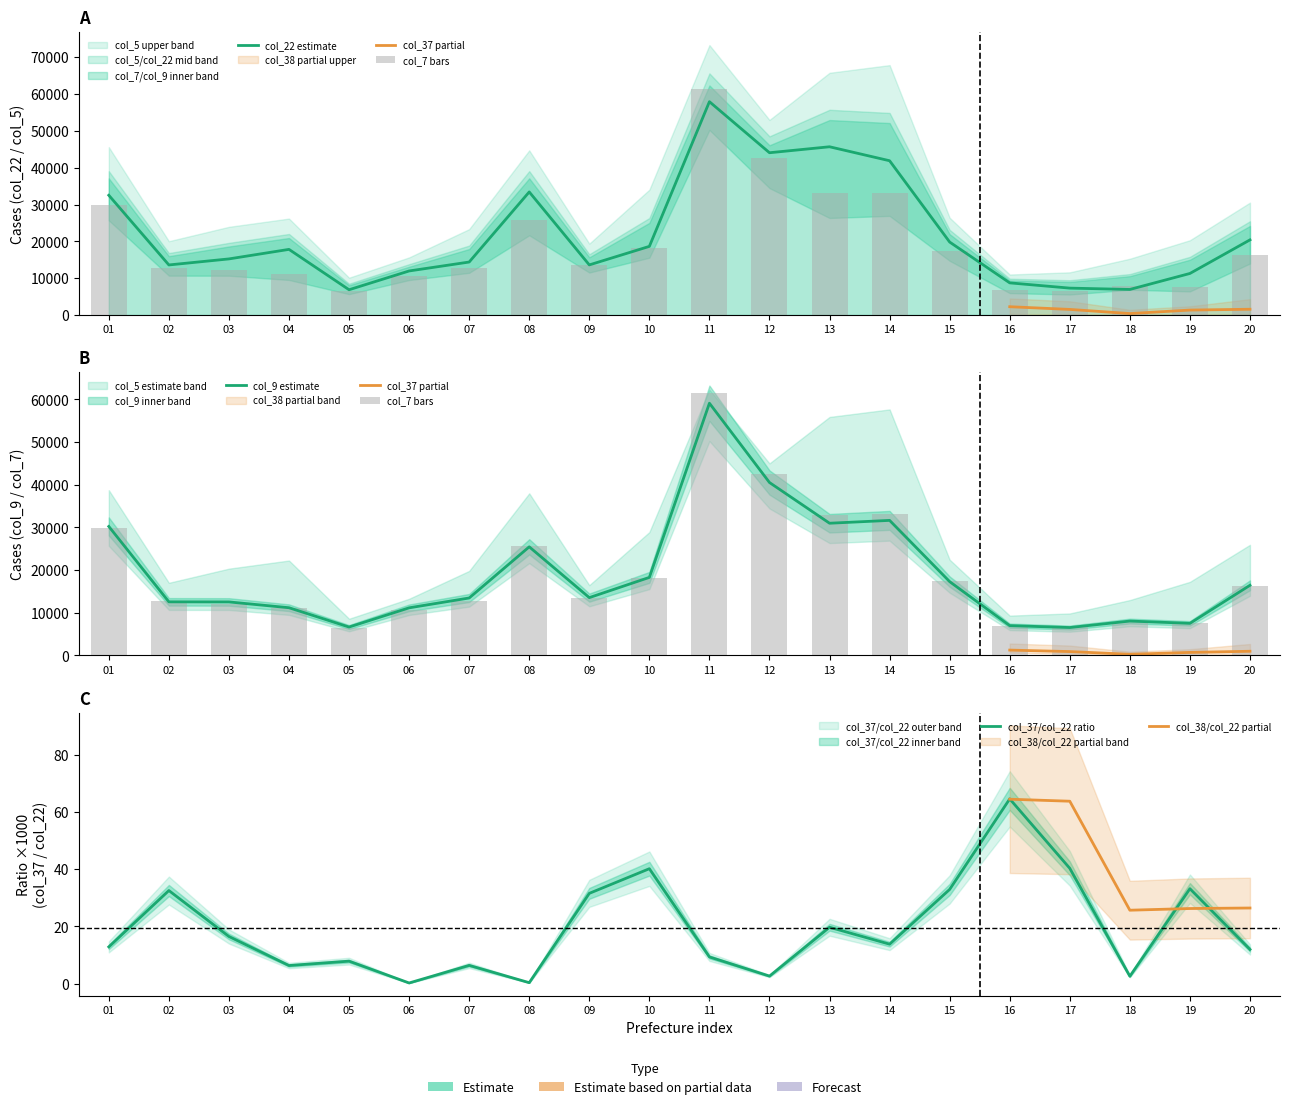

At which label does col_7 reach its peak?

11